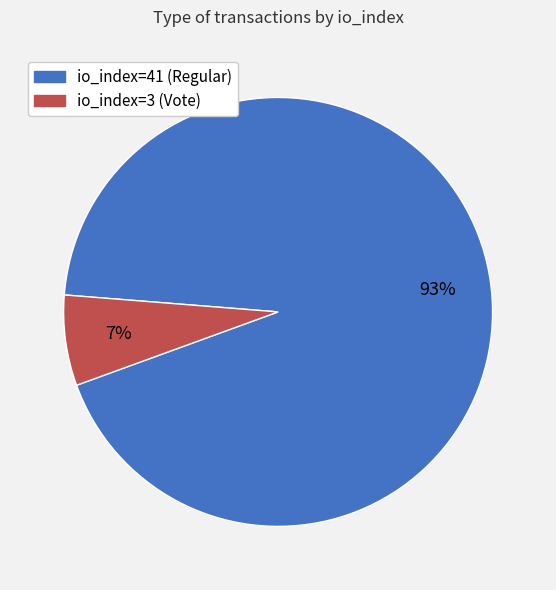

To the nearest percent, what is the difference between the io_index=41 (Regular) and io_index=3 (Vote) slice percentages?

86%